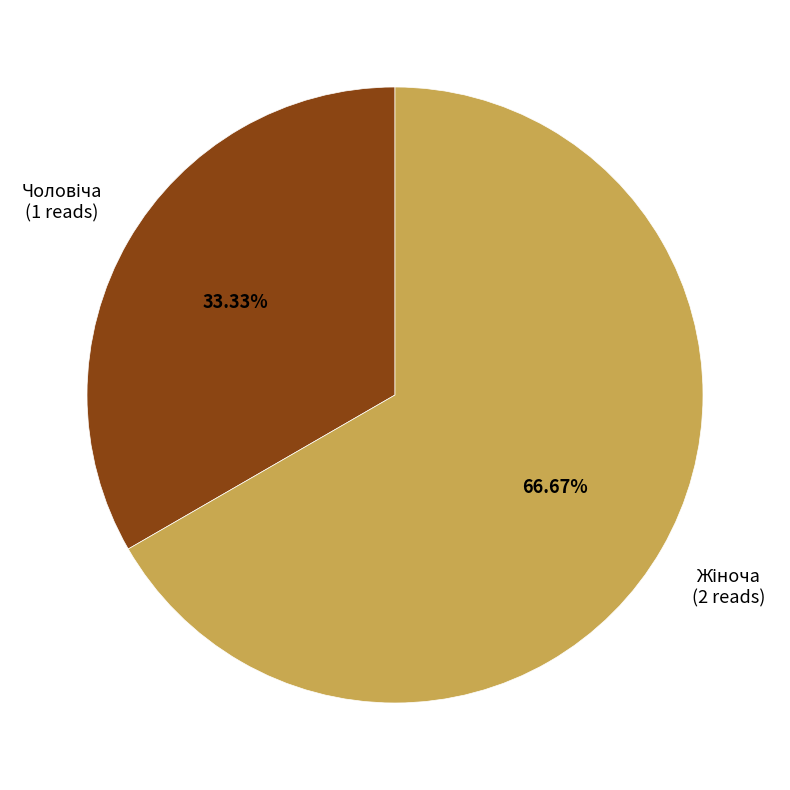

Does any single category account for the majority?

Yes